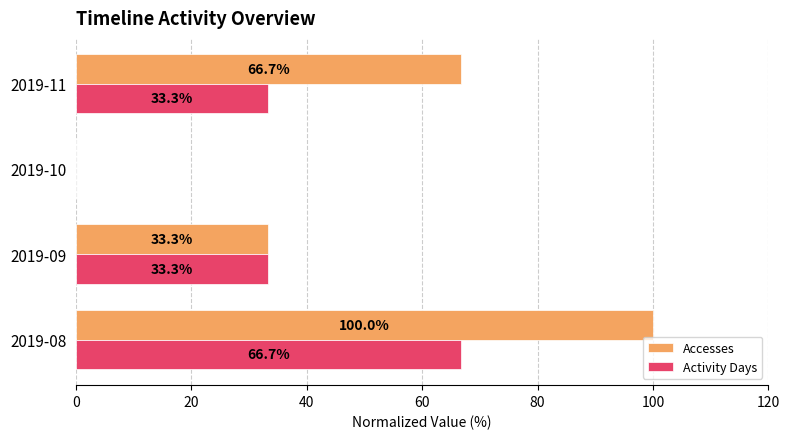

At which category is the sum across all series the highest?

2019-08